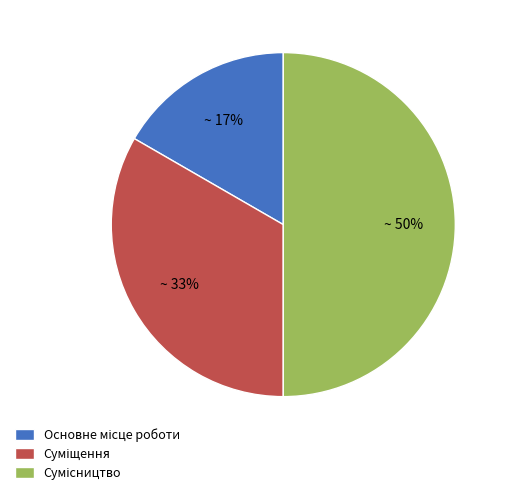

To the nearest percent, what is the average slice percentage?

33%